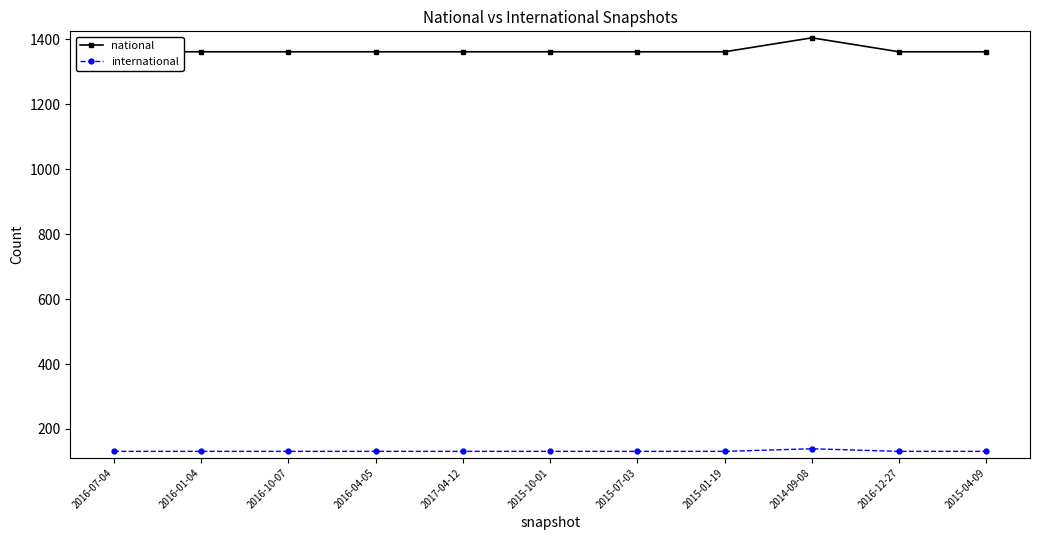

What is the difference between the maximum and minimum values in the international series?

8